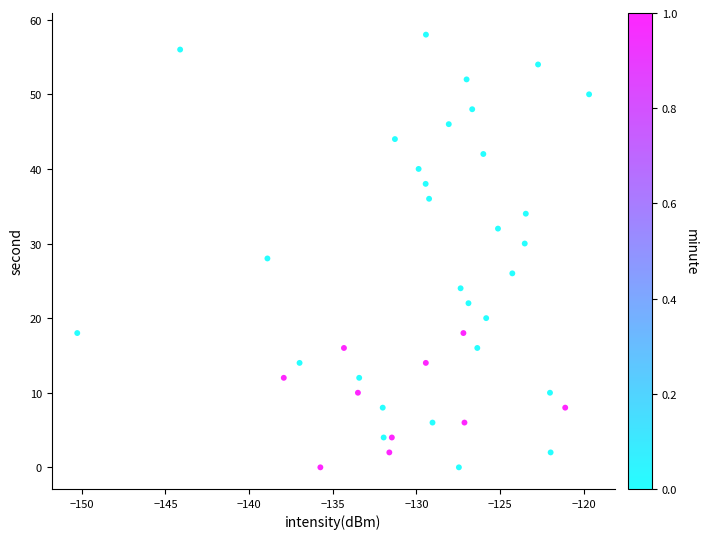

What is the range of Y values (max minus min)?

58